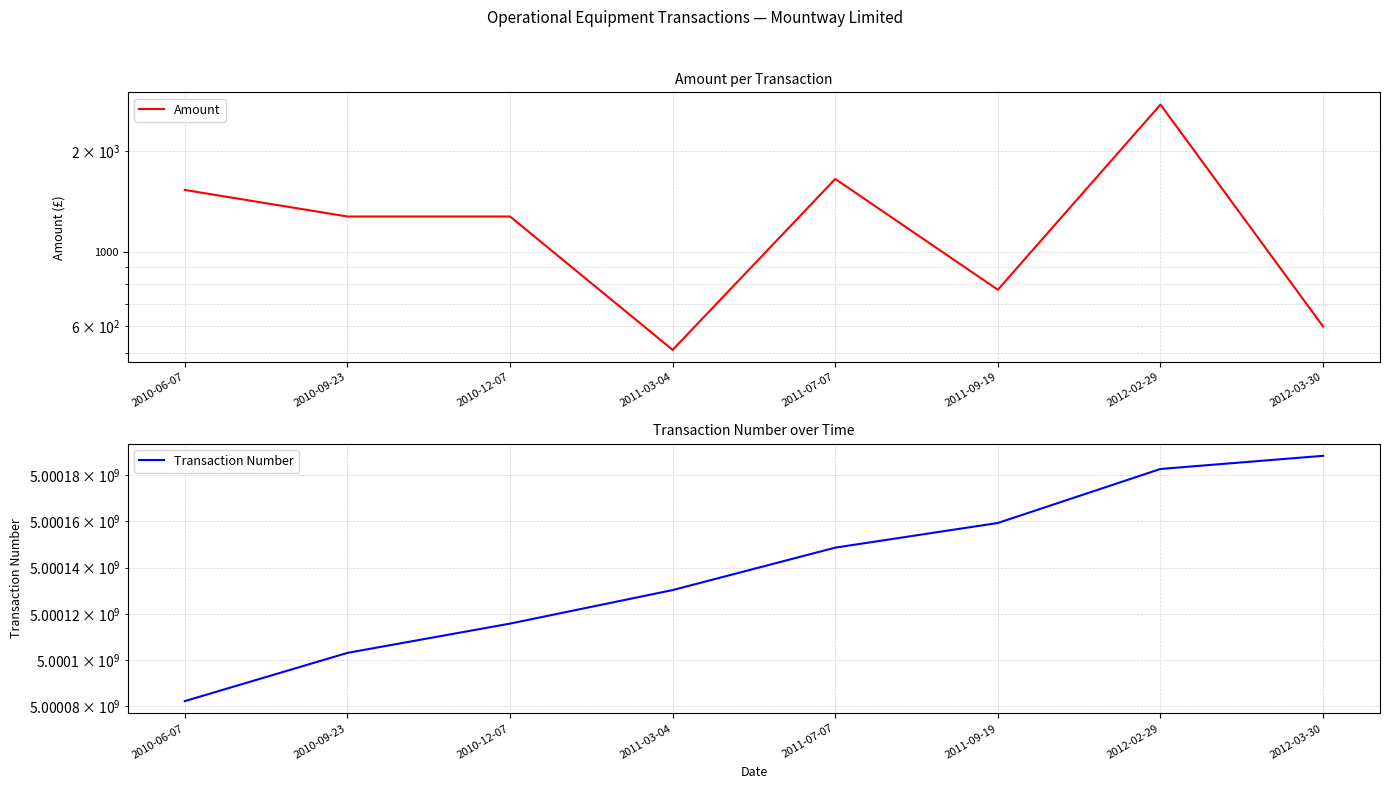

Where is Transaction Number nearest to the value 5000135338?

2011-03-04